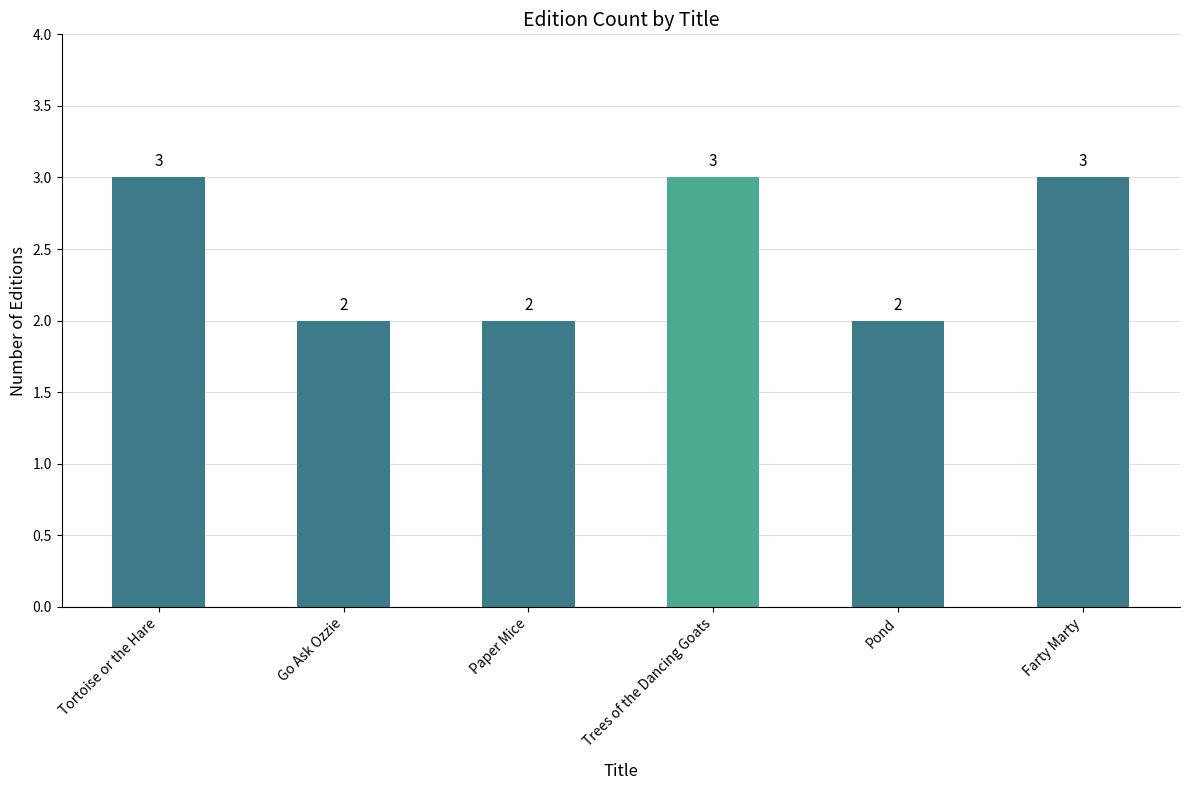

True or false: the data shows 2 at Paper Mice.

True